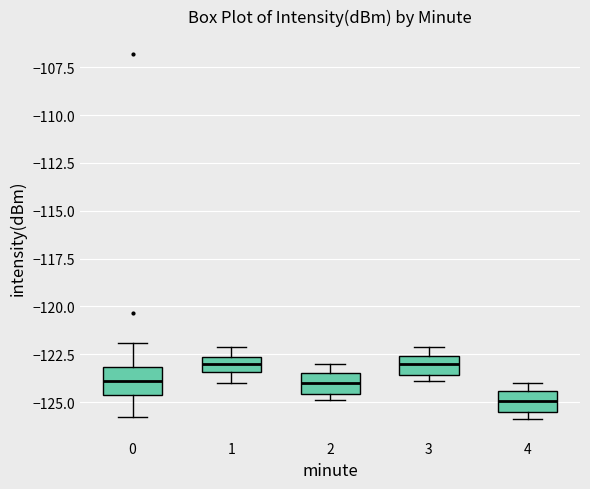

Which box has the lowest median line?

4